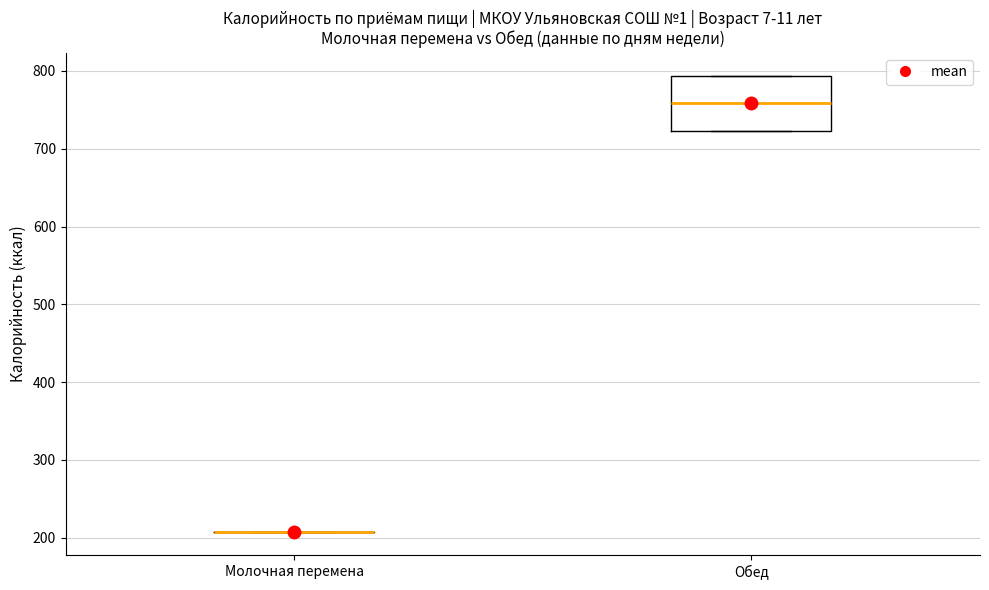

Reading left to right, transcribe this box plot: for each box, give where its median line is, the range the box spans, and where its two whiskers end, as read against the y-axis. The values are not printed on the chart, so give them approximately, as read against the axis.

Молочная перемена: box collapsed to a line at 210, whiskers 210 to 210
Обед: median 760, box 720 to 790, whiskers 720 to 790